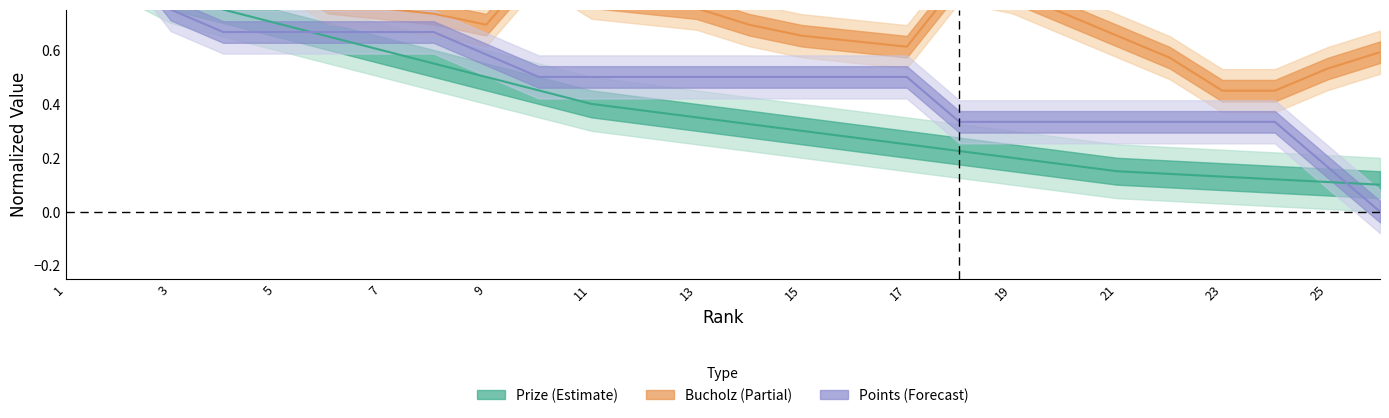

Which series has the largest total across all categories?

Bucholz